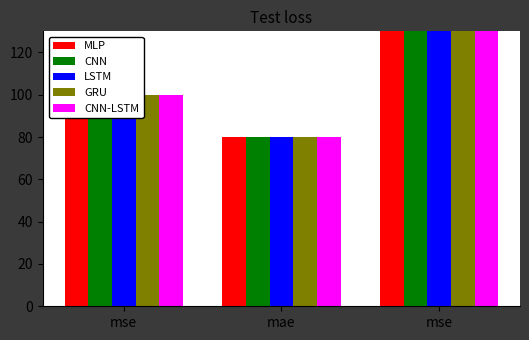

What is the label of the 2nd bar from the left?

mae